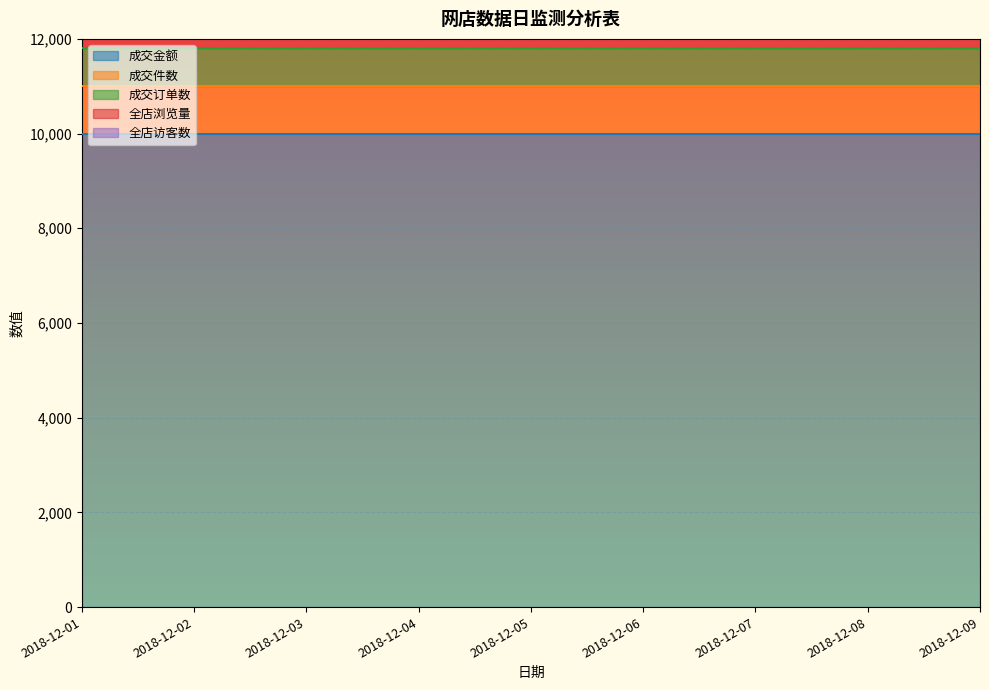

How many lines are shown in the chart?

5